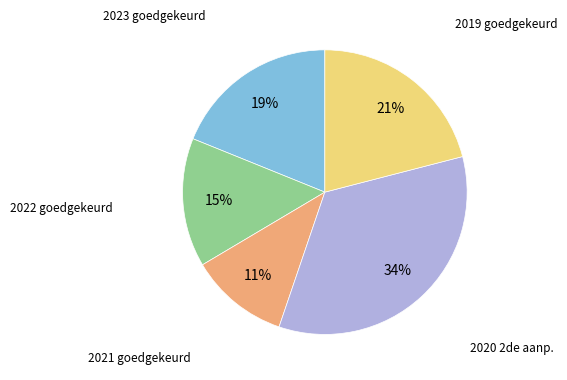

How many segments does this pie chart have?

5